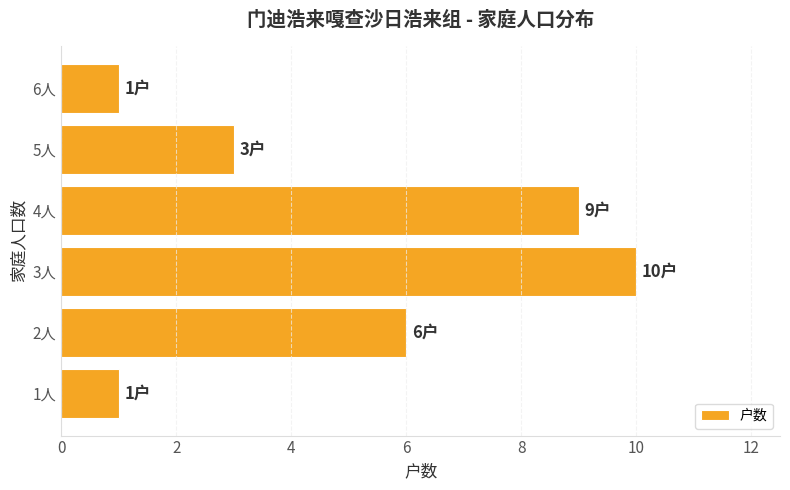

What is the minimum value shown in the chart?

1